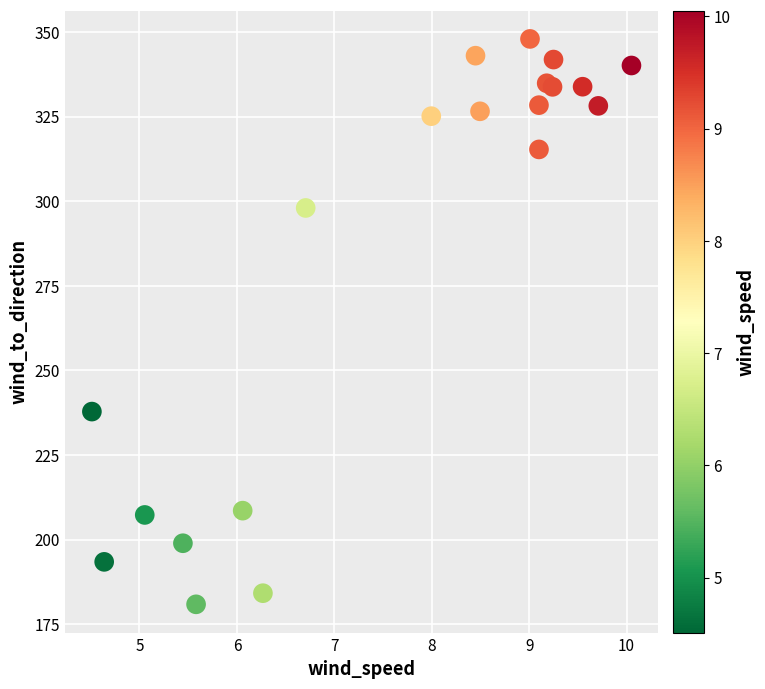

What Y value in the scatter plot is closest to 264?

237.9